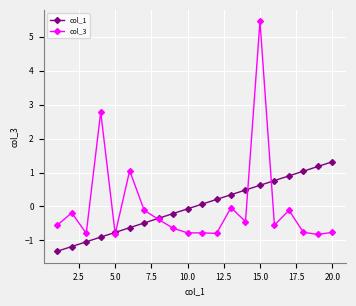

List the series in order of their peak value, lowest first.

col_1, col_3